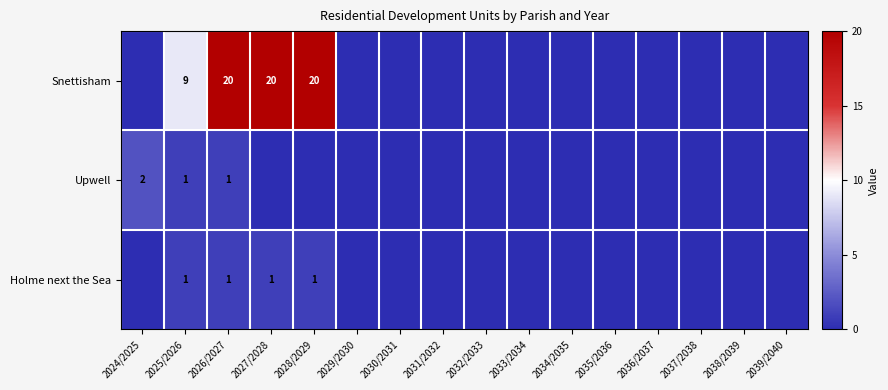

What is the difference between the Snettisham values at 2025/2026 and 2027/2028?

11